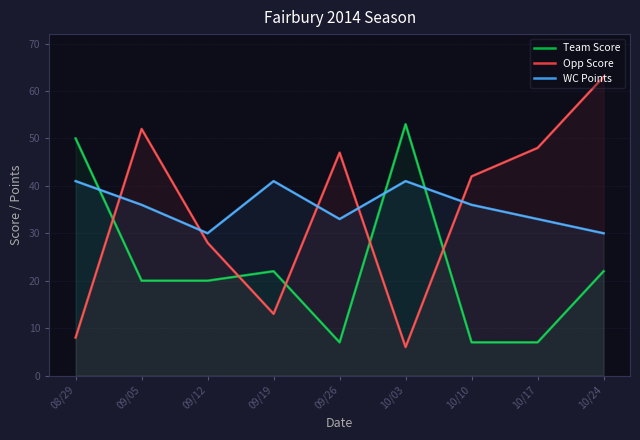

What is the difference between the second highest and second lowest values in the WC Points series?

11